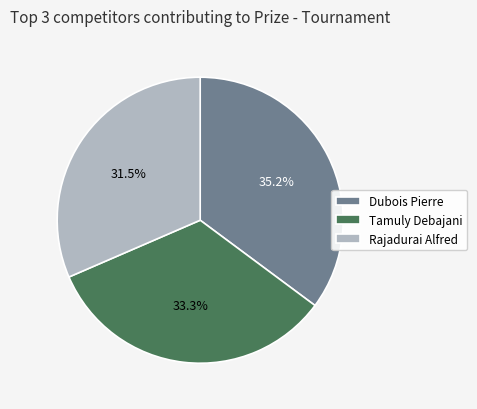

Which slice is the smallest?

Rajadurai Alfred